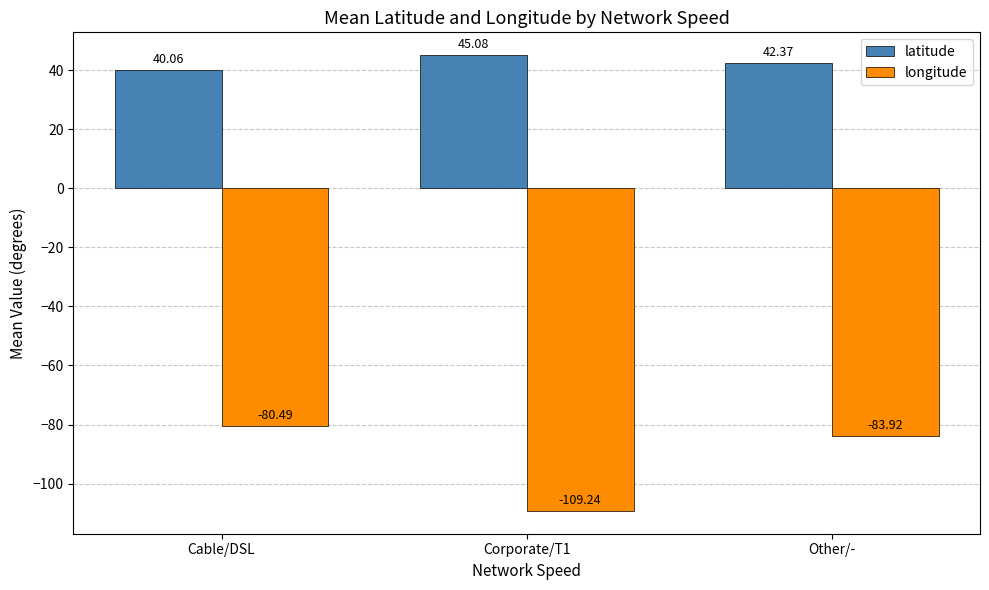

What is the average value of the longitude series?

-91.2